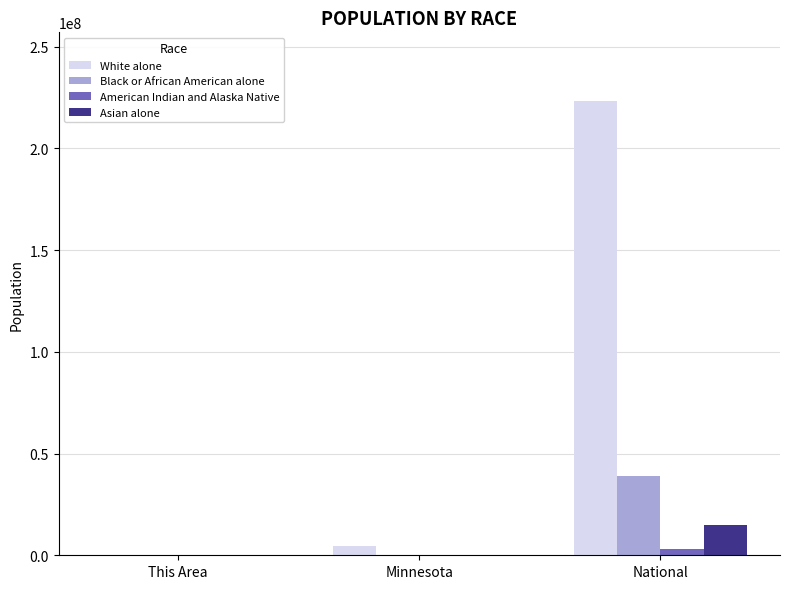

What is the average value of the White alone series?

76025872